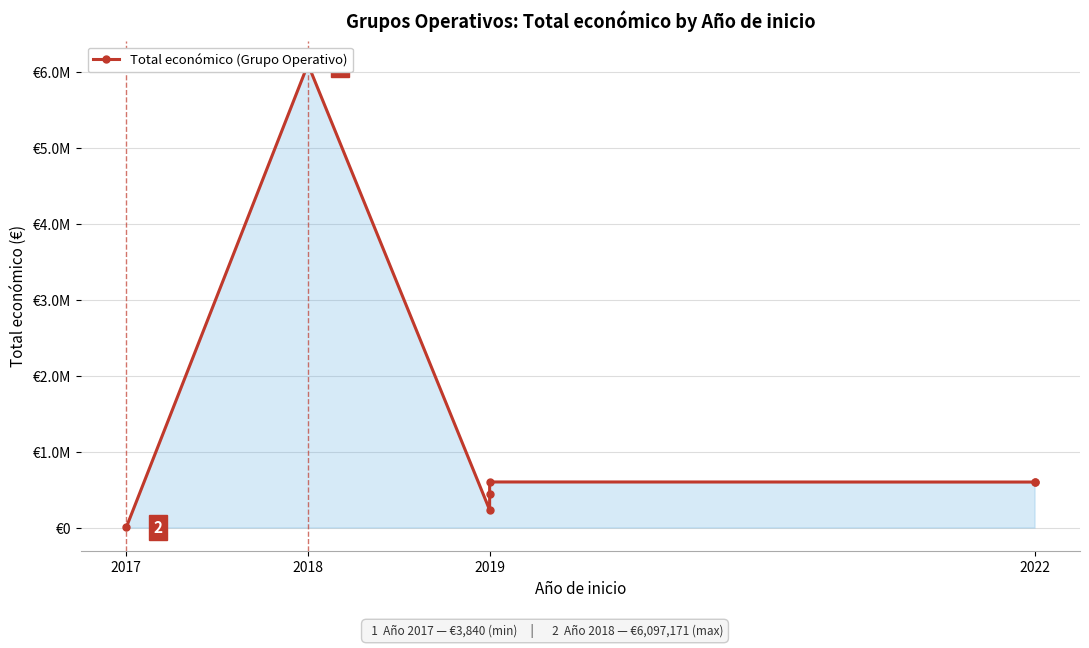

Reading right to left, extract all data points from this chart.

599754	599022	600000	447749	232189	6097171	3840